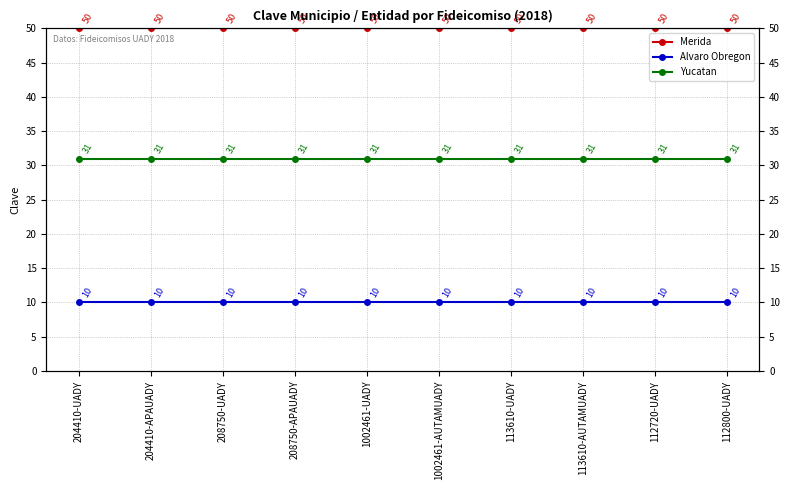

Rank the series by their maximum value, from lowest to highest.

Alvaro Obregon, Yucatan, Merida